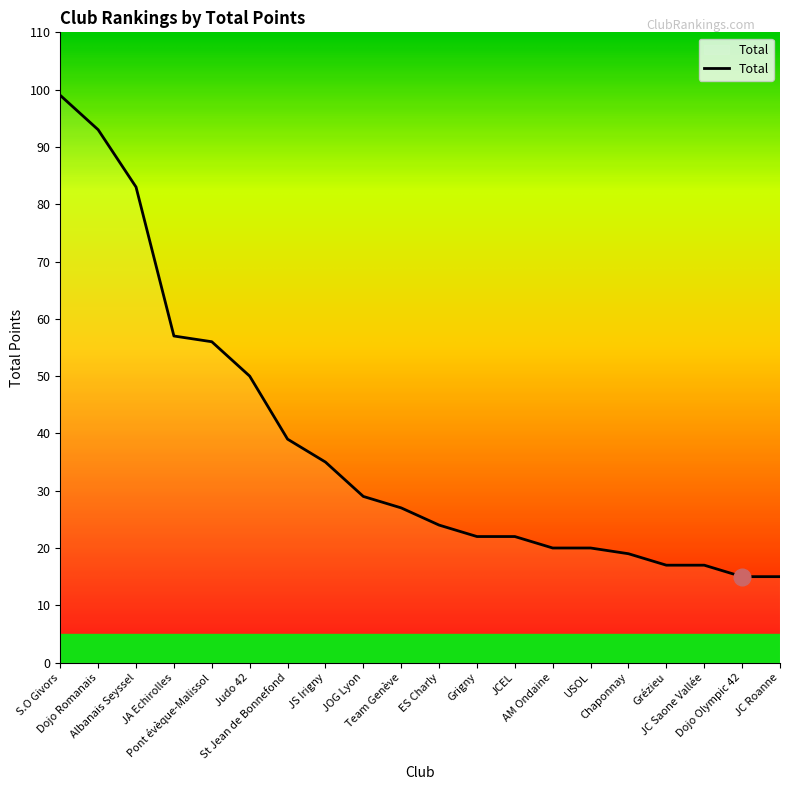

How many distinct data groups are displayed?

1